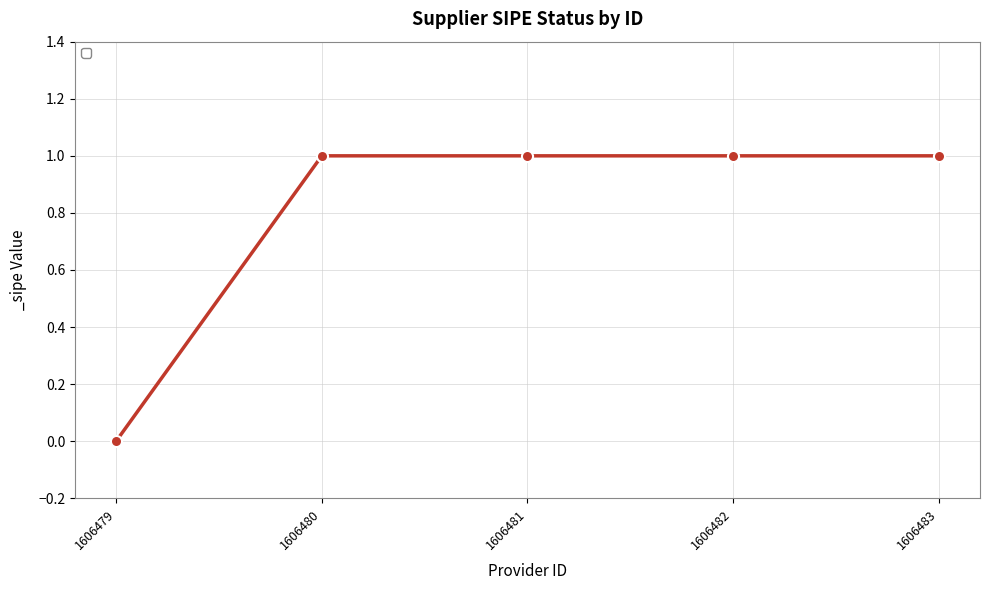

What is the average value?

1